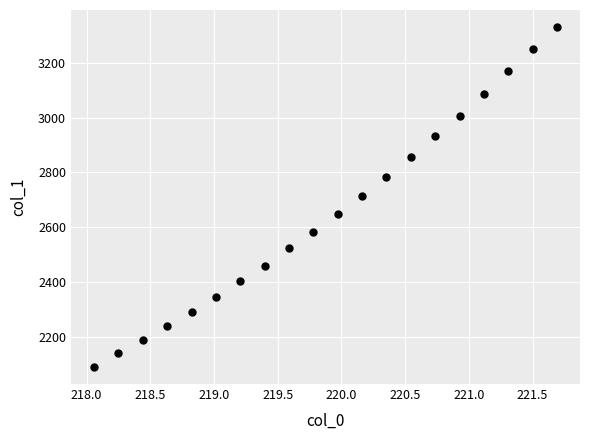

What is the range of X values (max minus min)?

3.6